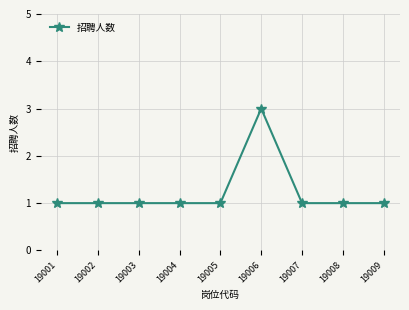

Approximately how many times larger is the value at 19008 compared to 19005?

1.0